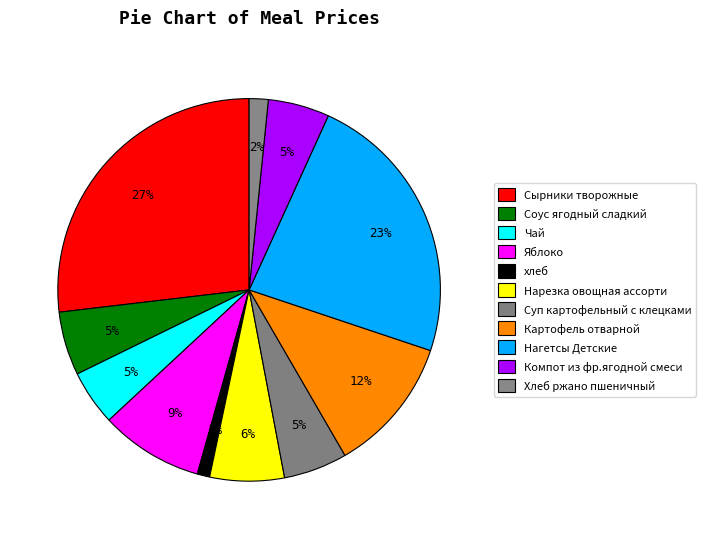

What is the change in value from Сырники творожные to Картофель отварной?

-28.5